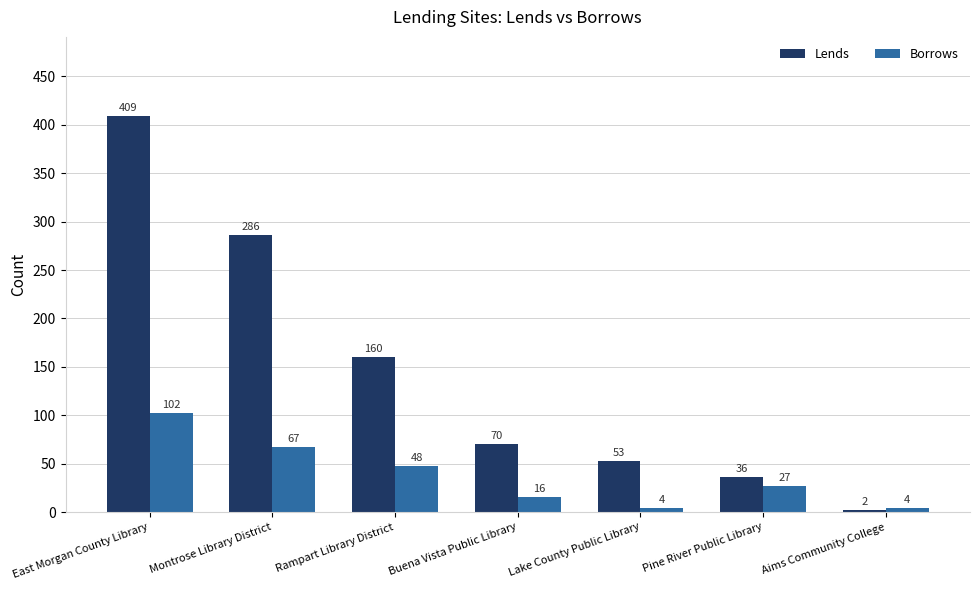

At which category is the sum across all series the highest?

East Morgan County Library